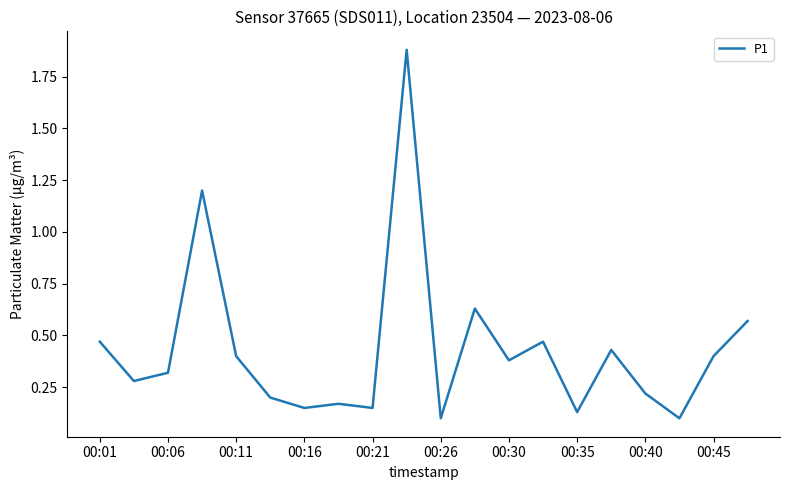

What is the difference between the maximum and minimum values?

1.8